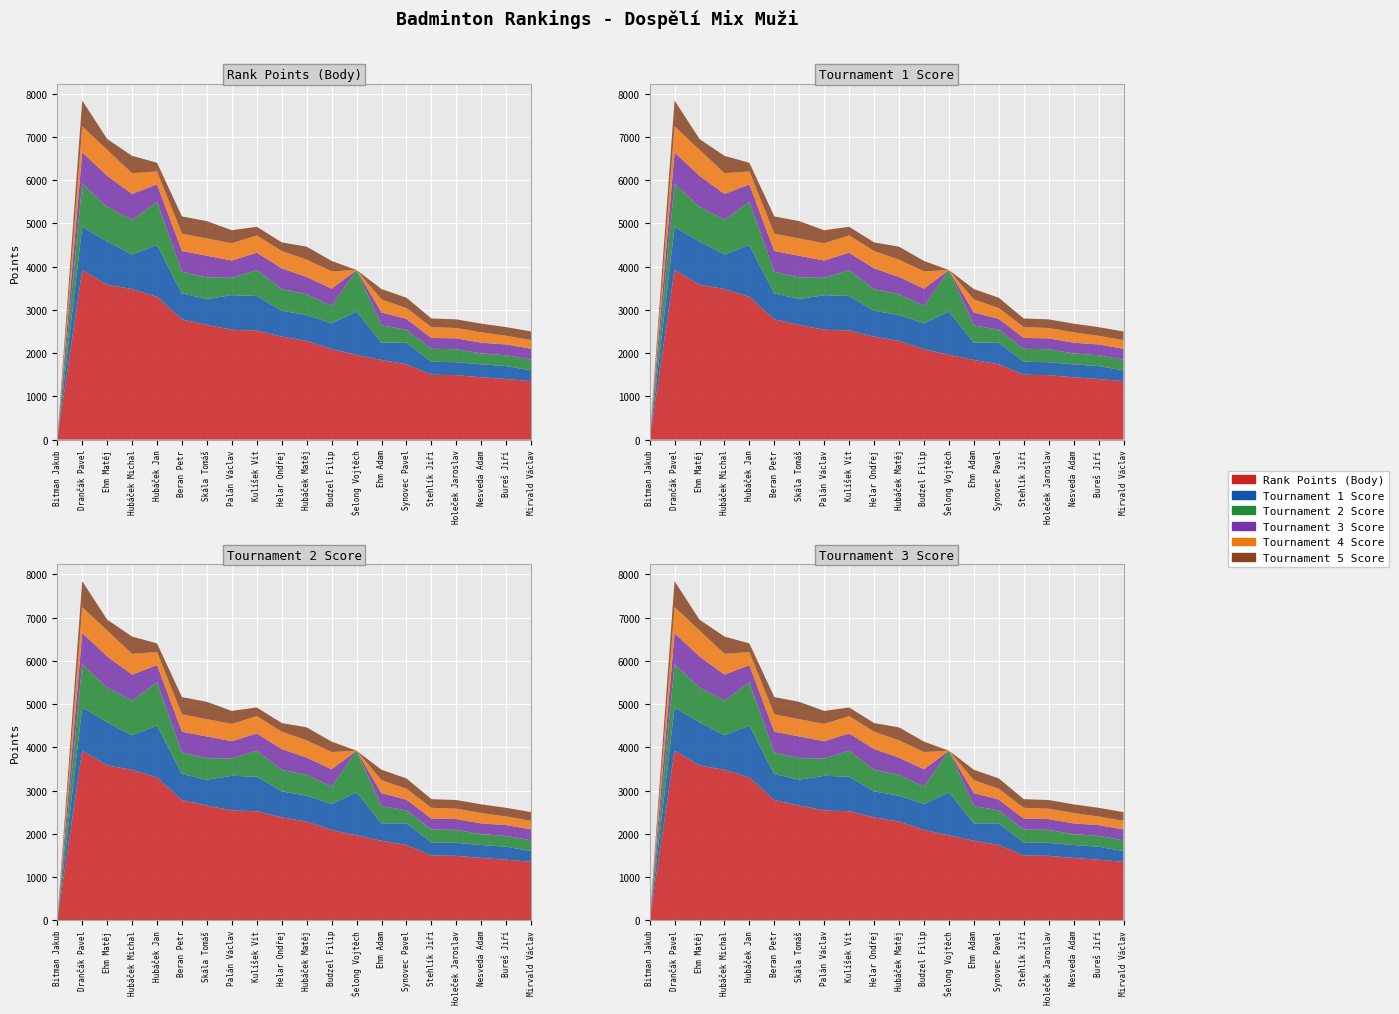

Reading left to right, transcribe all the data shown in this chart.

Rank Points (Body): Bitman Jakub=0	Drančák Pavel=3920	Ehm Matěj=3580	Hubáček Michal=3480	Hubáček Jan=3300	Beran Petr=2780	Skála Tomáš=2650	Palán Václav=2540	Kulíšek Vít=2520	Helar Ondřej=2380	Hubáček Matěj=2280	Budzel Filip=2090	Šelong Vojtěch=1960	Ehm Adam=1840	Synovec Pavel=1740	Stehlík Jiří=1500	Holeček Jaroslav=1490	Nesveda Adam=1440	Bureš Jiří=1400	Mirvald Václav=1350
Tournament 1 Score: Bitman Jakub=0	Drančák Pavel=1000	Ehm Matěj=1000	Hubáček Michal=800	Hubáček Jan=1200	Beran Petr=600	Skála Tomáš=600	Palán Václav=800	Kulíšek Vít=800	Helar Ondřej=600	Hubáček Matěj=600	Budzel Filip=600	Šelong Vojtěch=1000	Ehm Adam=400	Synovec Pavel=500	Stehlík Jiří=300	Holeček Jaroslav=300	Nesveda Adam=300	Bureš Jiří=300	Mirvald Václav=250
Tournament 2 Score: Bitman Jakub=0	Drančák Pavel=1000	Ehm Matěj=800	Hubáček Michal=800	Hubáček Jan=1000	Beran Petr=500	Skála Tomáš=500	Palán Václav=400	Kulíšek Vít=600	Helar Ondřej=500	Hubáček Matěj=480	Budzel Filip=400	Šelong Vojtěch=960	Ehm Adam=400	Synovec Pavel=300	Stehlík Jiří=300	Holeček Jaroslav=300	Nesveda Adam=250	Bureš Jiří=250	Mirvald Václav=250
Tournament 3 Score: Bitman Jakub=0	Drančák Pavel=720	Ehm Matěj=720	Hubáček Michal=600	Hubáček Jan=400	Beran Petr=480	Skála Tomáš=500	Palán Václav=400	Kulíšek Vít=400	Helar Ondřej=480	Hubáček Matěj=400	Budzel Filip=400	Šelong Vojtěch=0	Ehm Adam=300	Synovec Pavel=250	Stehlík Jiří=250	Holeček Jaroslav=250	Nesveda Adam=250	Bureš Jiří=250	Mirvald Václav=250
Tournament 4 Score: Bitman Jakub=0	Drančák Pavel=600	Ehm Matěj=600	Hubáček Michal=480	Hubáček Jan=300	Beran Petr=400	Skála Tomáš=400	Palán Václav=400	Kulíšek Vít=400	Helar Ondřej=400	Hubáček Matěj=400	Budzel Filip=400	Šelong Vojtěch=0	Ehm Adam=300	Synovec Pavel=250	Stehlík Jiří=250	Holeček Jaroslav=240	Nesveda Adam=240	Bureš Jiří=200	Mirvald Václav=200
Tournament 5 Score: Bitman Jakub=0	Drančák Pavel=600	Ehm Matěj=250	Hubáček Michal=400	Hubáček Jan=200	Beran Petr=400	Skála Tomáš=400	Palán Václav=300	Kulíšek Vít=200	Helar Ondřej=200	Hubáček Matěj=300	Budzel Filip=240	Šelong Vojtěch=0	Ehm Adam=240	Synovec Pavel=240	Stehlík Jiří=200	Holeček Jaroslav=200	Nesveda Adam=200	Bureš Jiří=200	Mirvald Václav=200